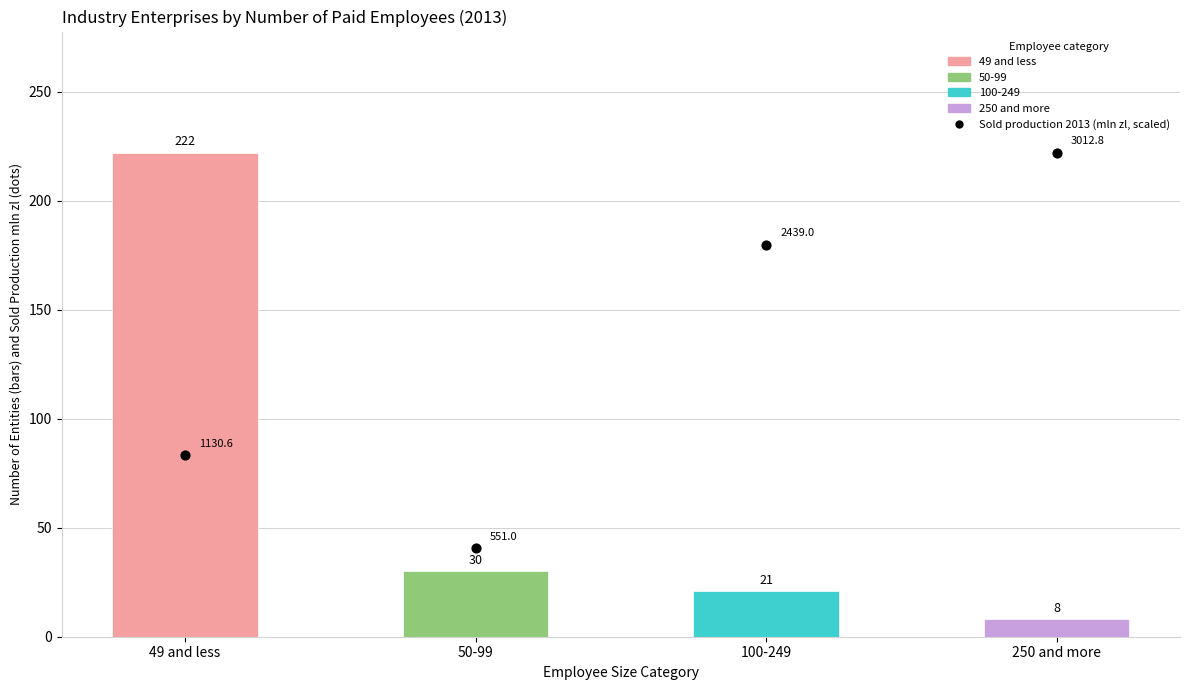

At which category is the sum across all series the highest?

49 and less